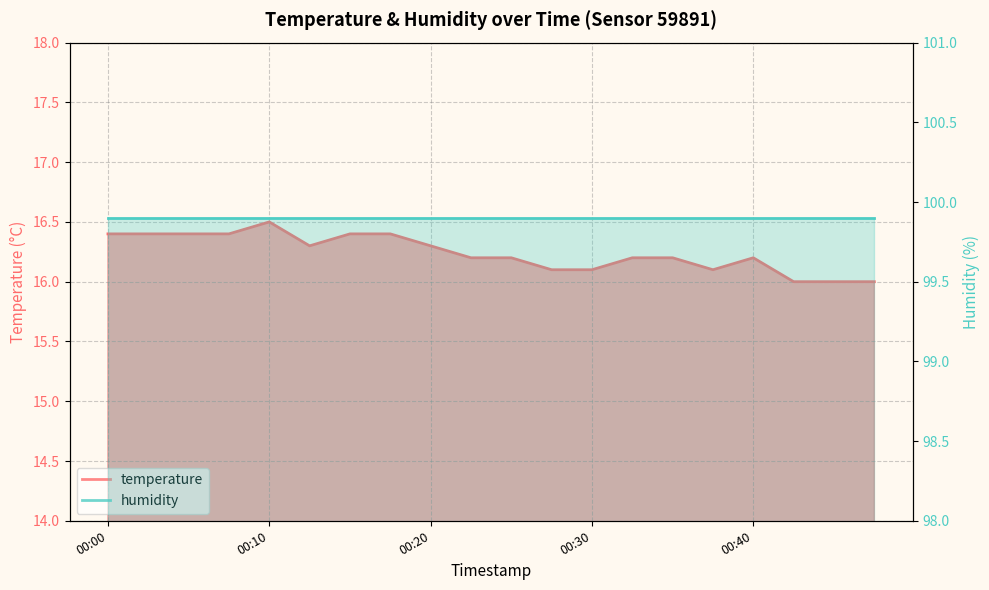

True or false: there are more than 2 points higher than both neighbors.

False